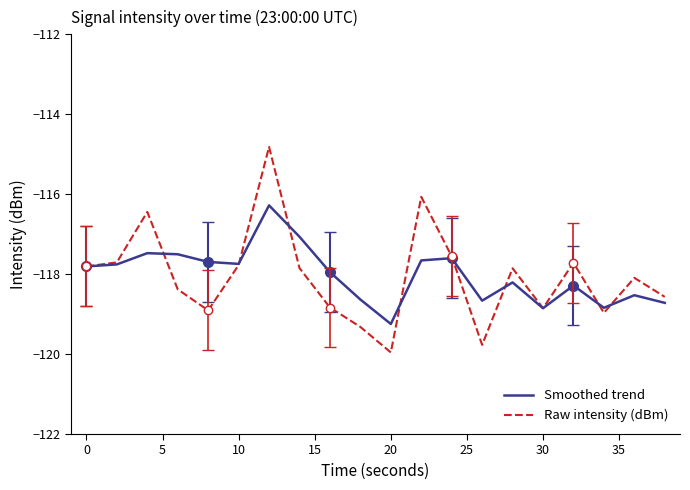

What is the difference between the second highest and minimum values in the Smoothed trend series?

2.2